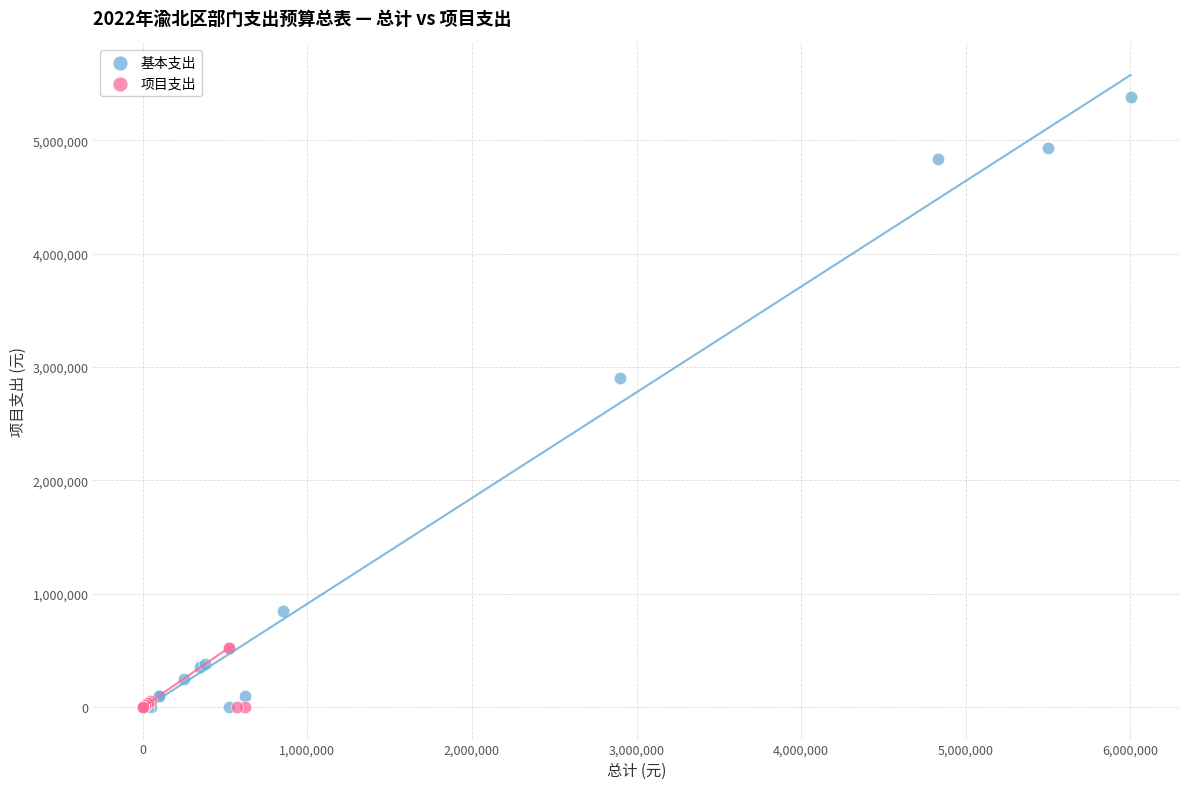

Which series reaches the maximum Y coordinate?

基本支出